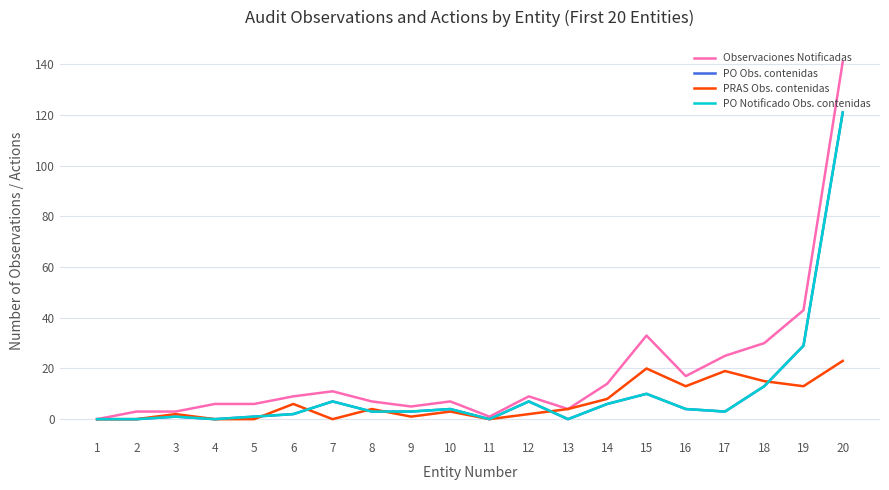

Is this an area chart (filled region under the line)?

No